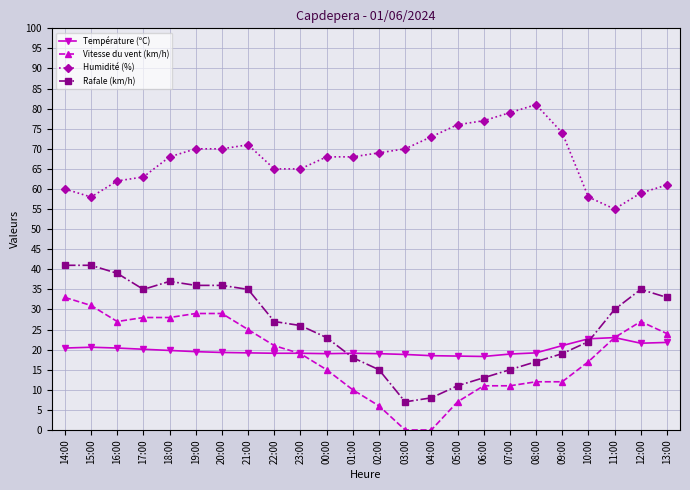

Which series has the largest total across all categories?

Humidité (%)